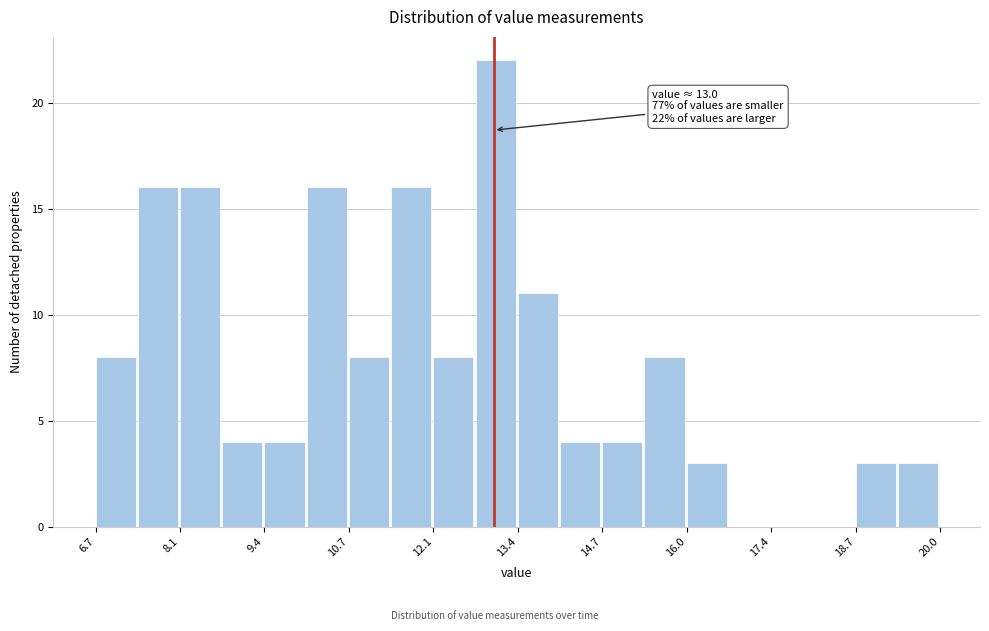

Read against the x-axis, roughly where is the centre of the tallest bar?

13.0